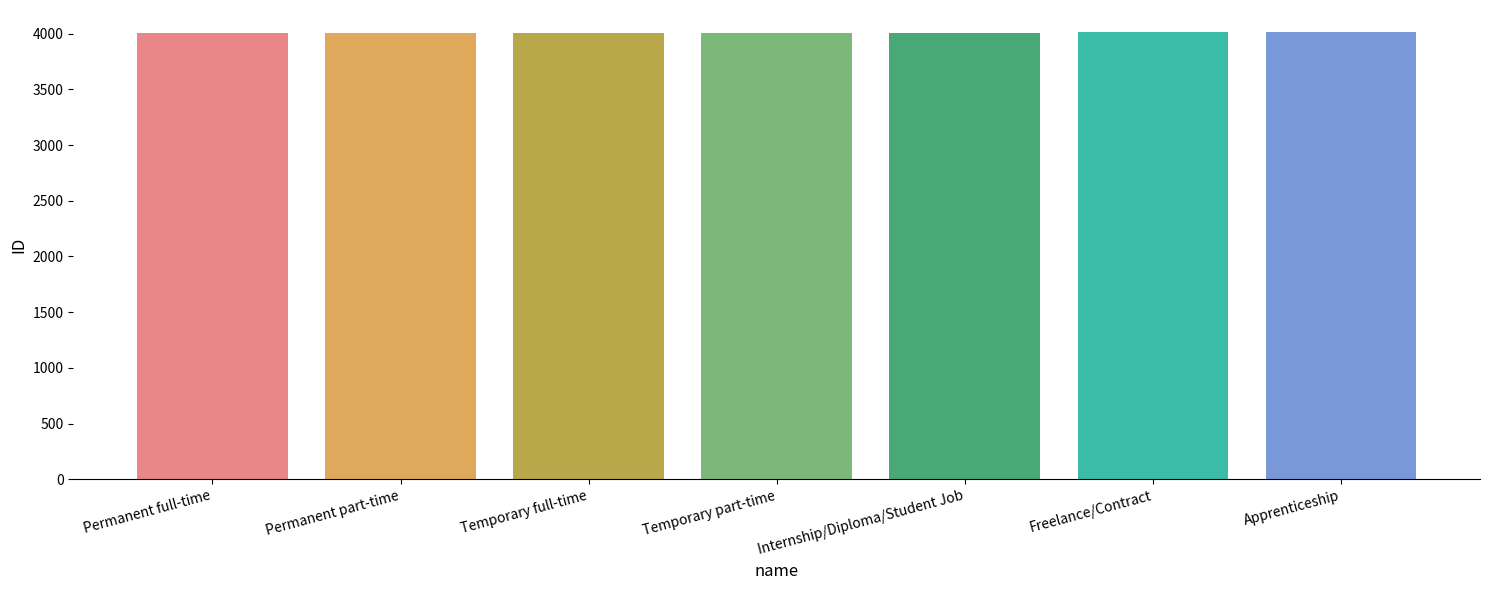

What position from the right is Temporary full-time?

5